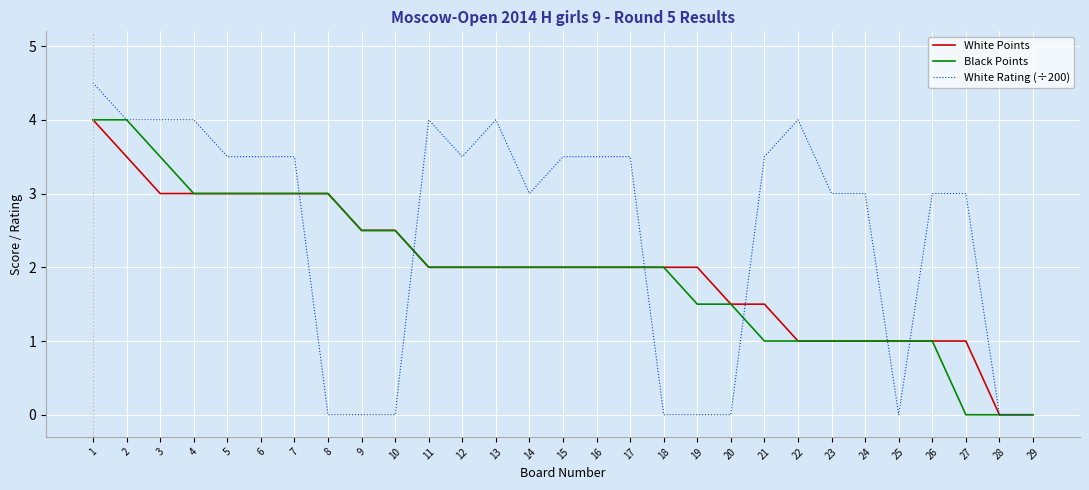

Which series has the largest total across all categories?

White Rating (÷200)